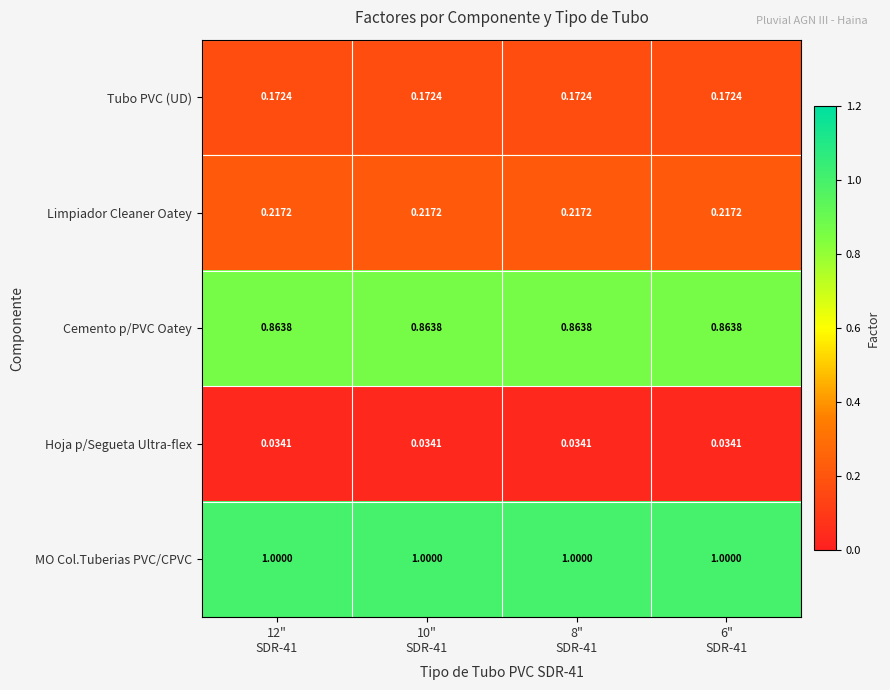

Which series has the largest total across all categories?

MO Col.Tuberias PVC/CPVC